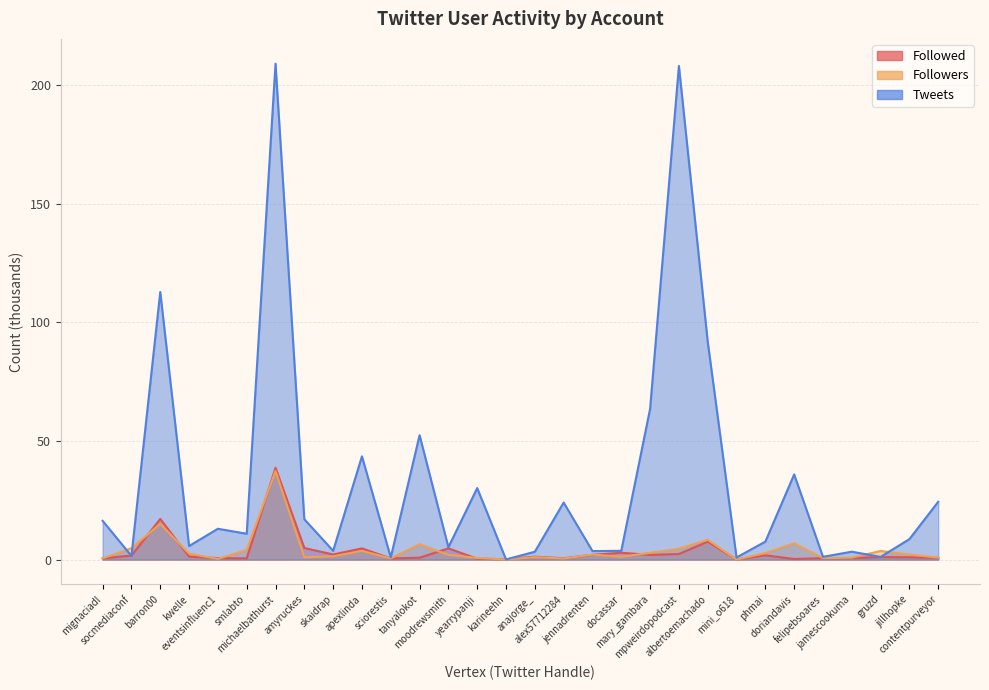

Which series has the largest total across all categories?

Tweets